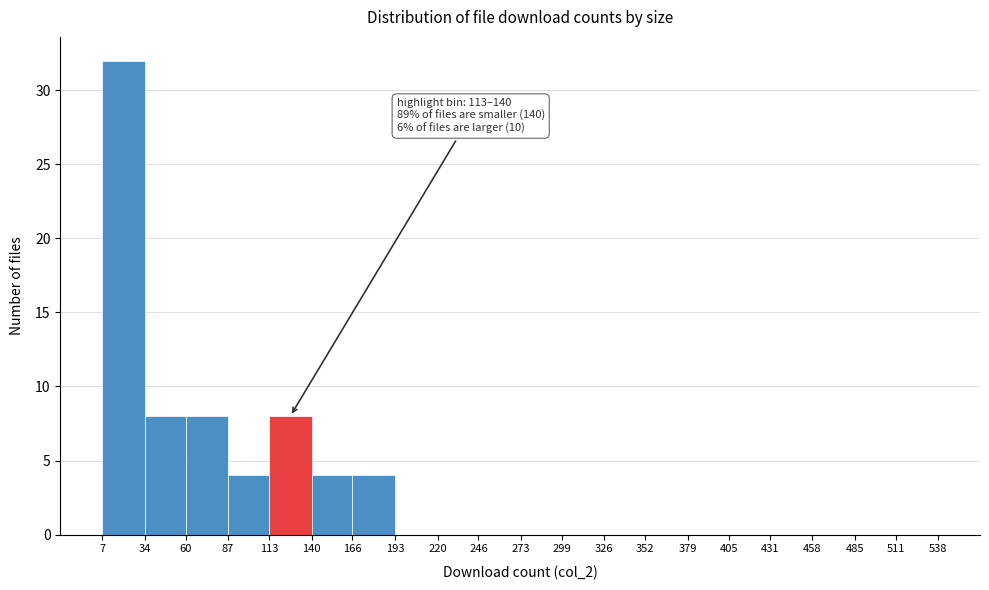

Which range on the x-axis has the tallest bar?

7 to 34